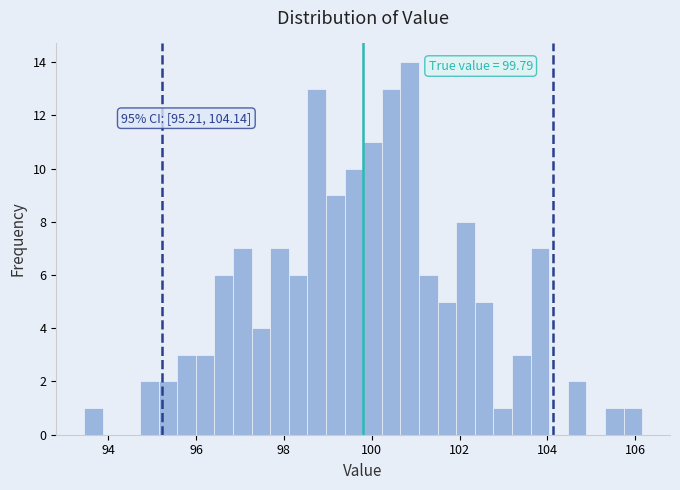

Read against the x-axis, roughly where is the centre of the tallest bar?

100.8